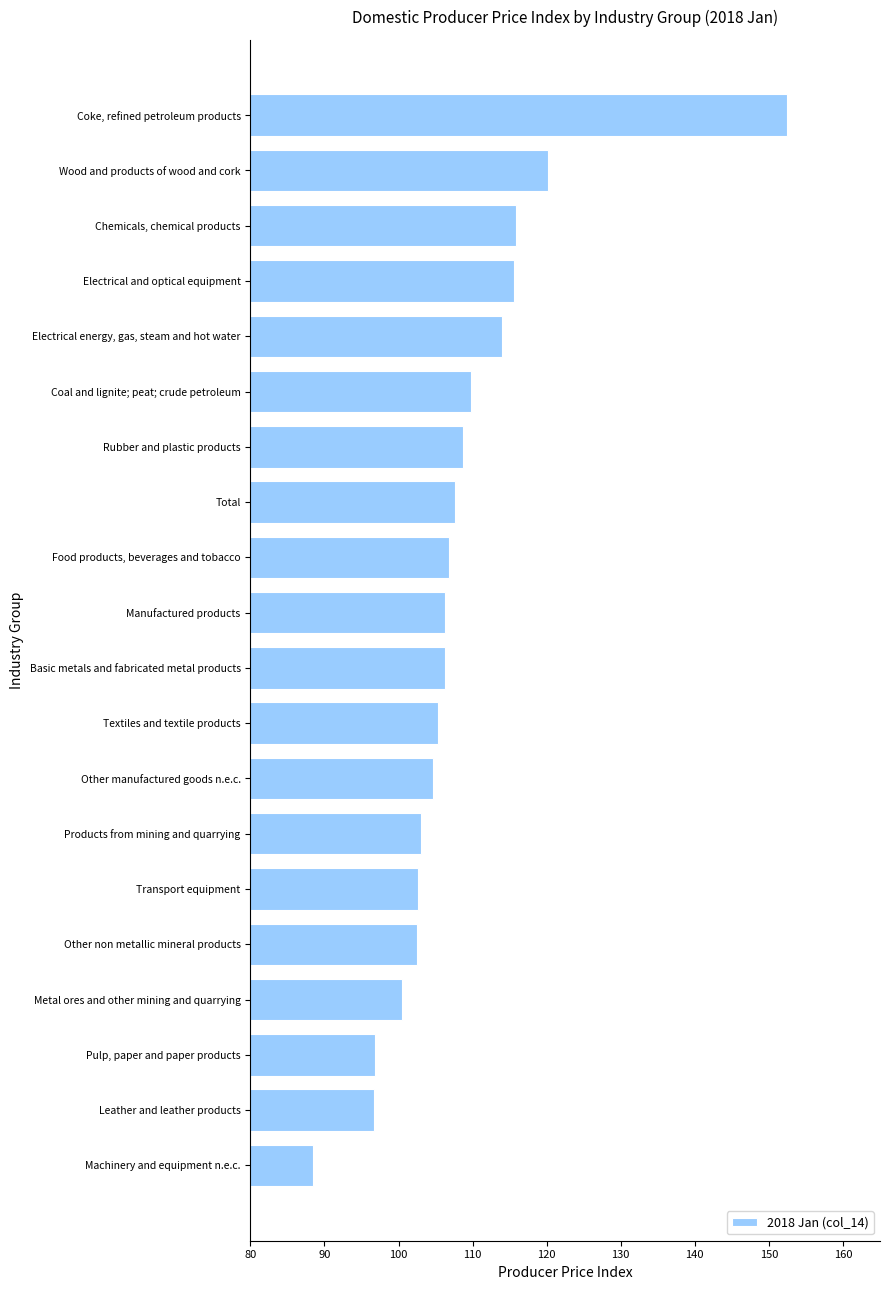

Are the bars grouped side by side (vs. stacked)?

No